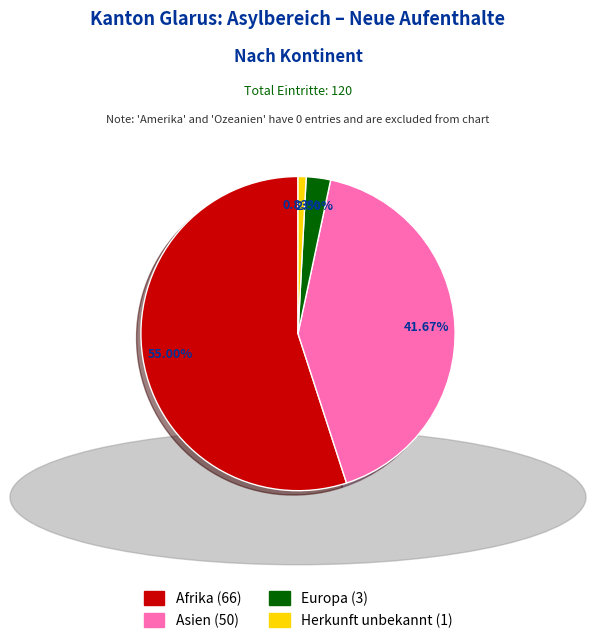

Is there a majority slice in this chart?

Yes